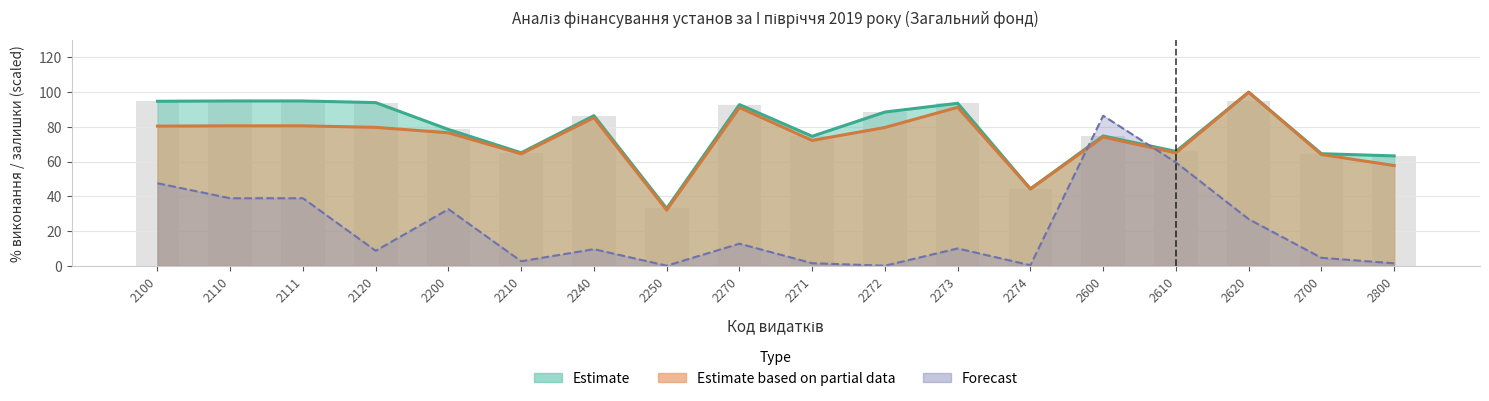

What is the difference between the second highest and second lowest values in the % виконання (гр8/гр5) series?

47.0